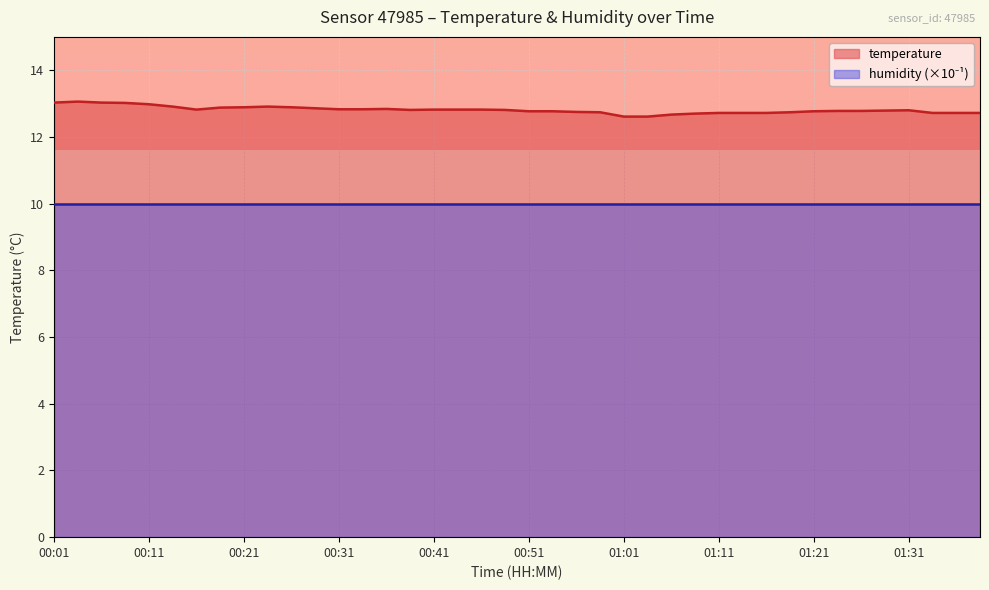

What is the sum of the values at 00:04 and 00:16?

25.9